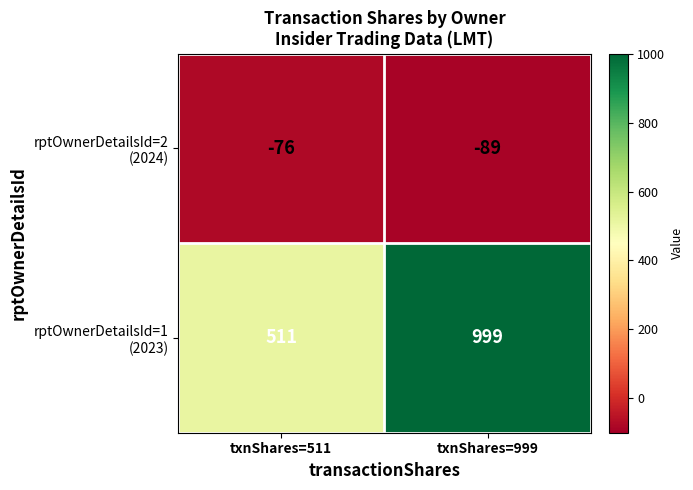

What is the total value across all series at txnShares=511?

435